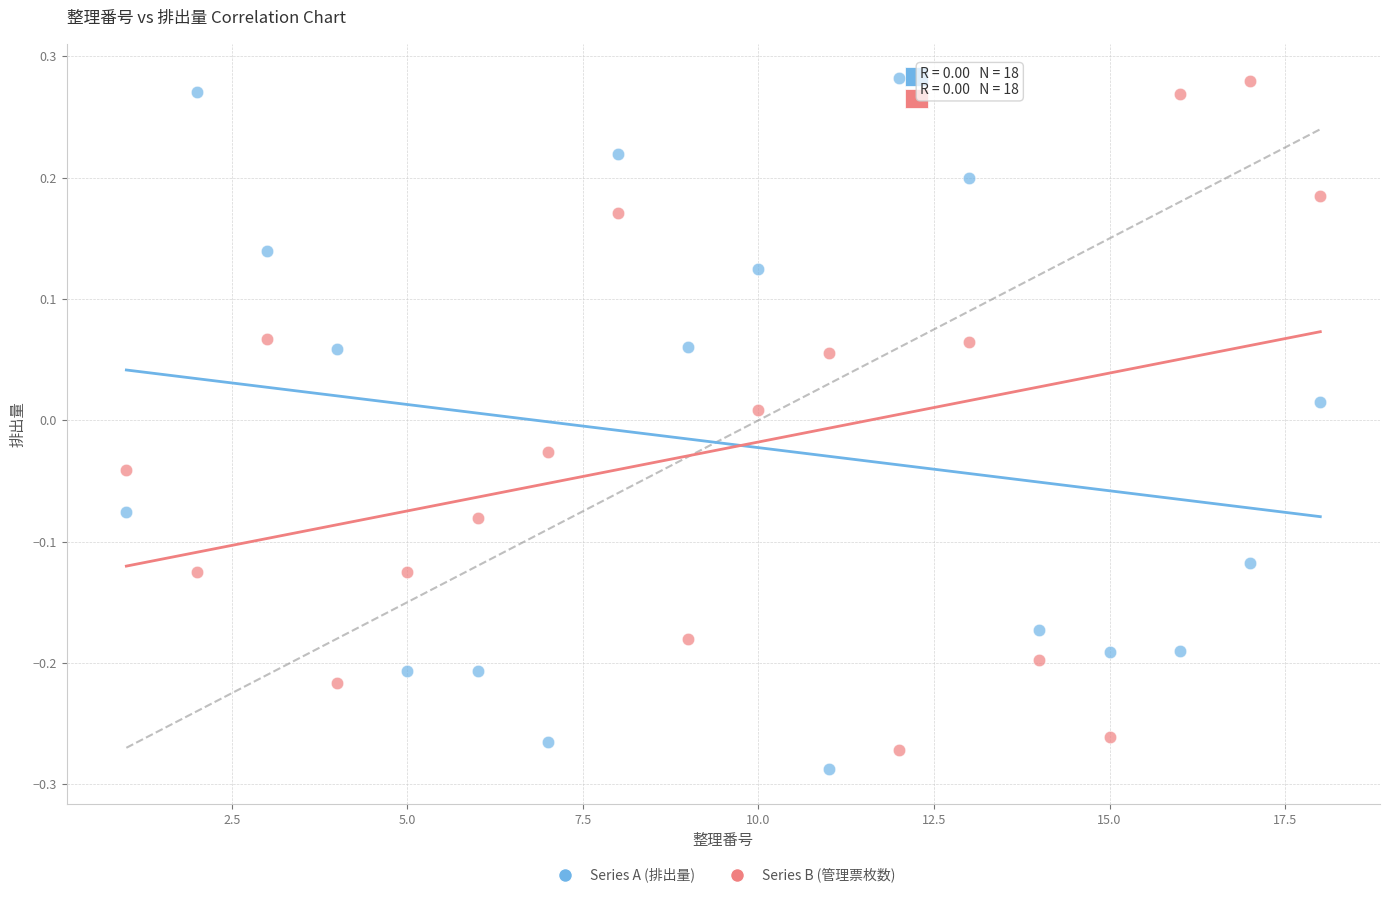

What is the X range (max minus min) for the scatter plot?

17.0